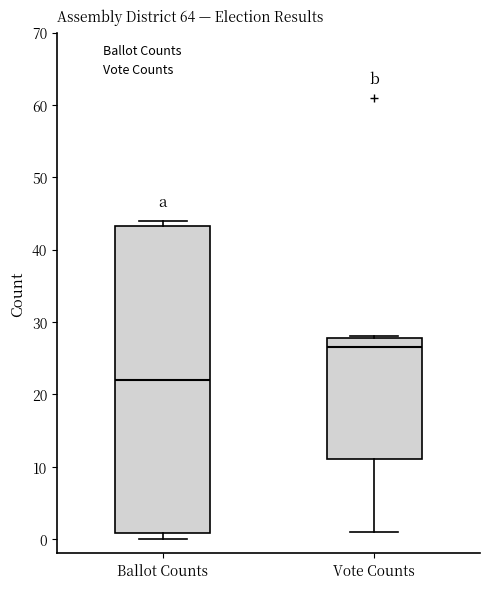

Which box has the highest median line?

Vote Counts